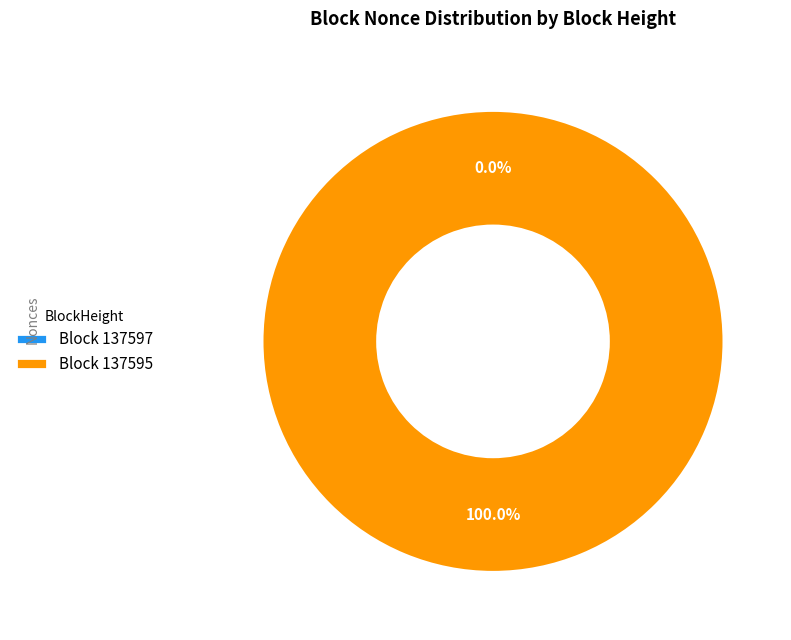

Which slice represents more than half of the pie?

Block 137595